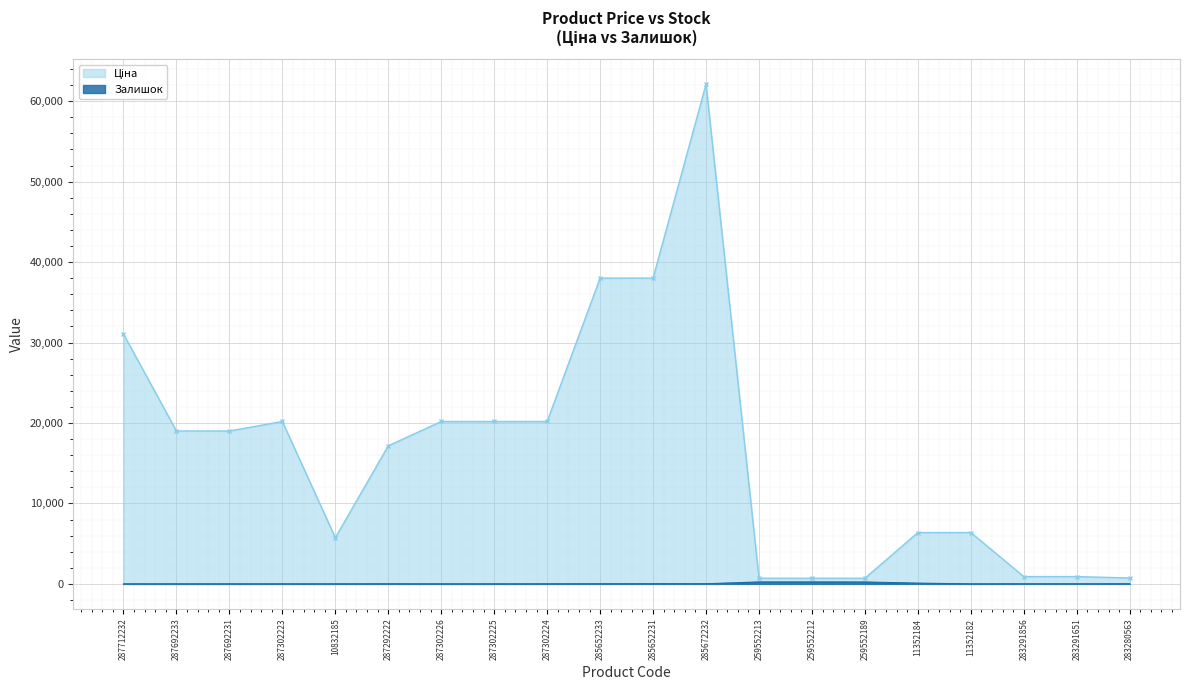

What is the minimum value for Ціна?

701.4